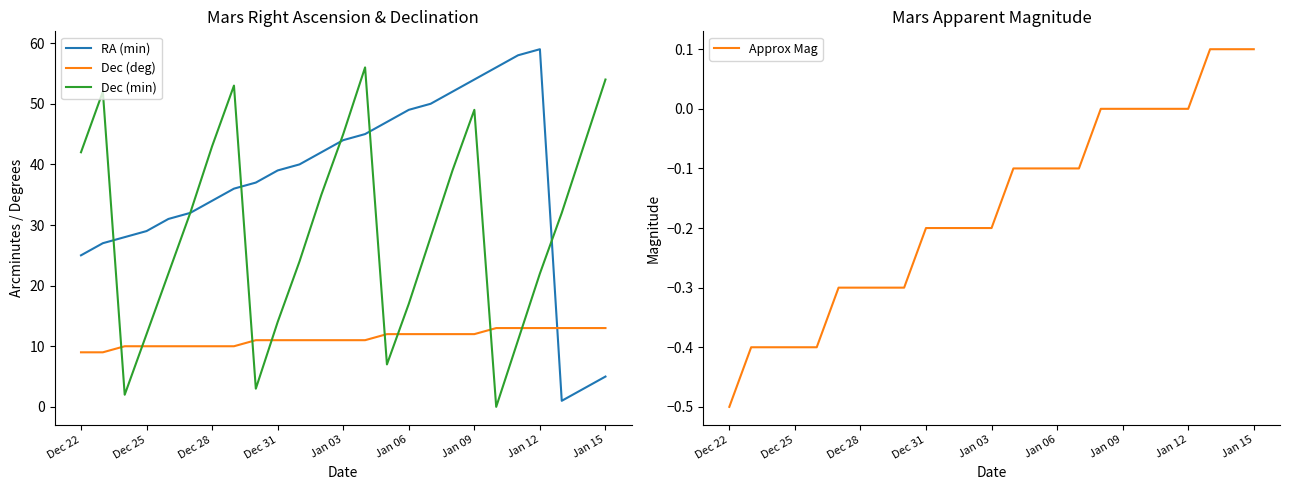

Which series has the largest range (max minus min)?

RA (min)